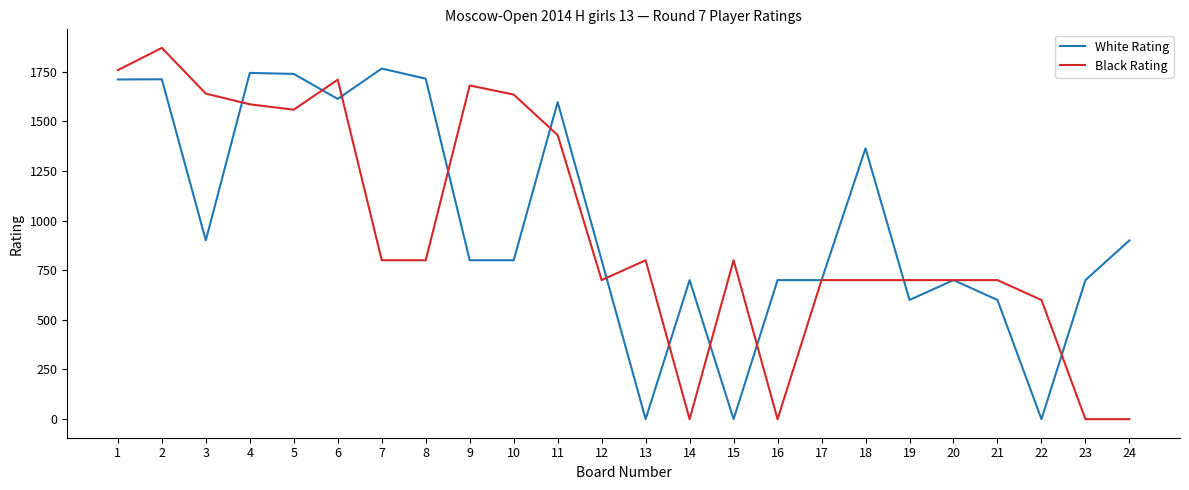

Between 7 and 19, which series saw the biggest shift?

White Rating